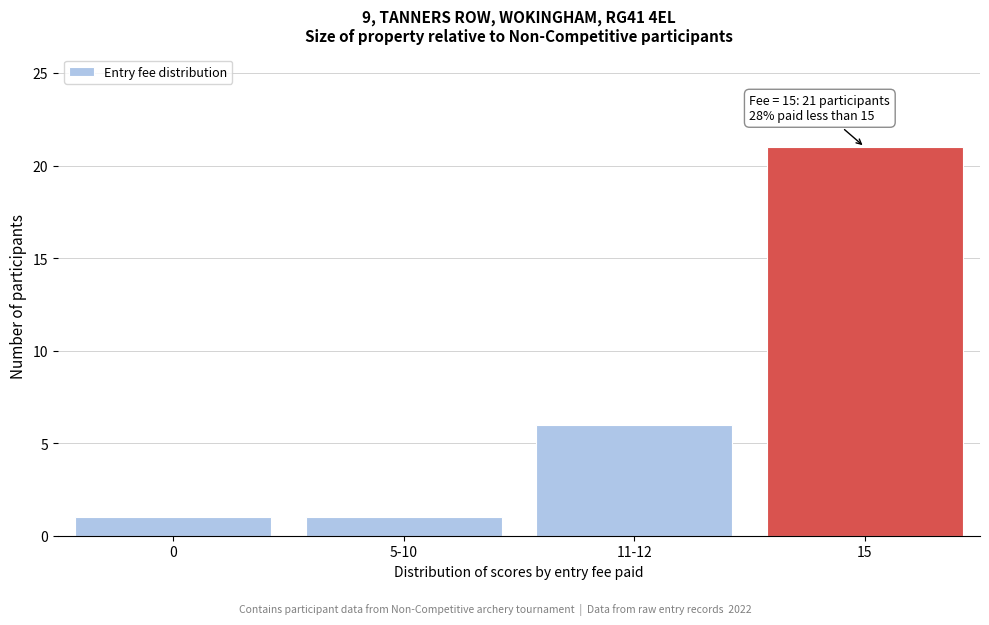

Reading left to right, extract all data points from this chart.

1	1	6	21